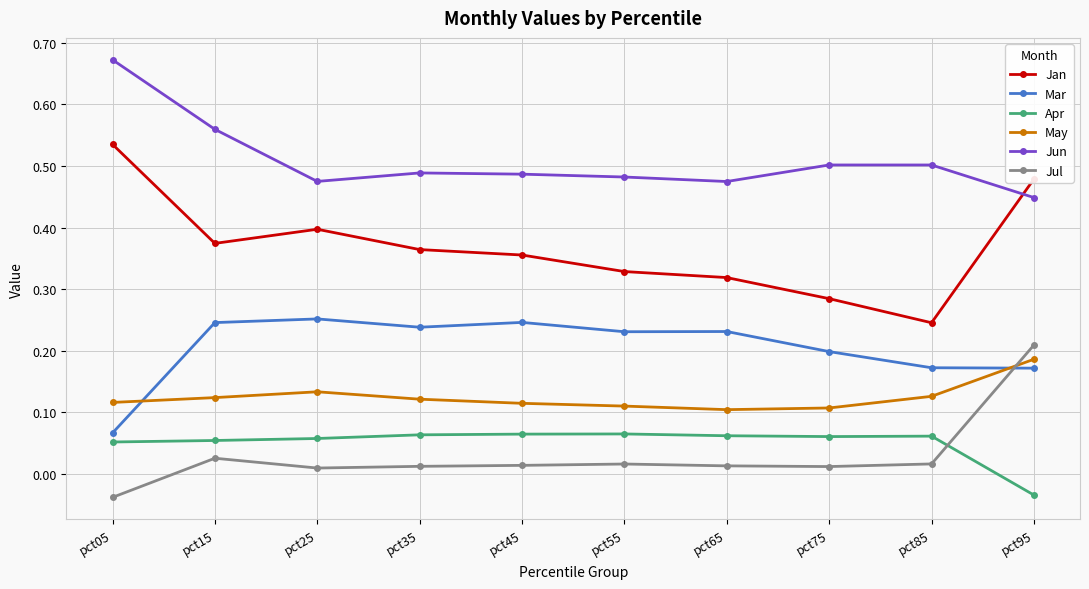

True or false: Jul and Jan intersect in this chart.

False